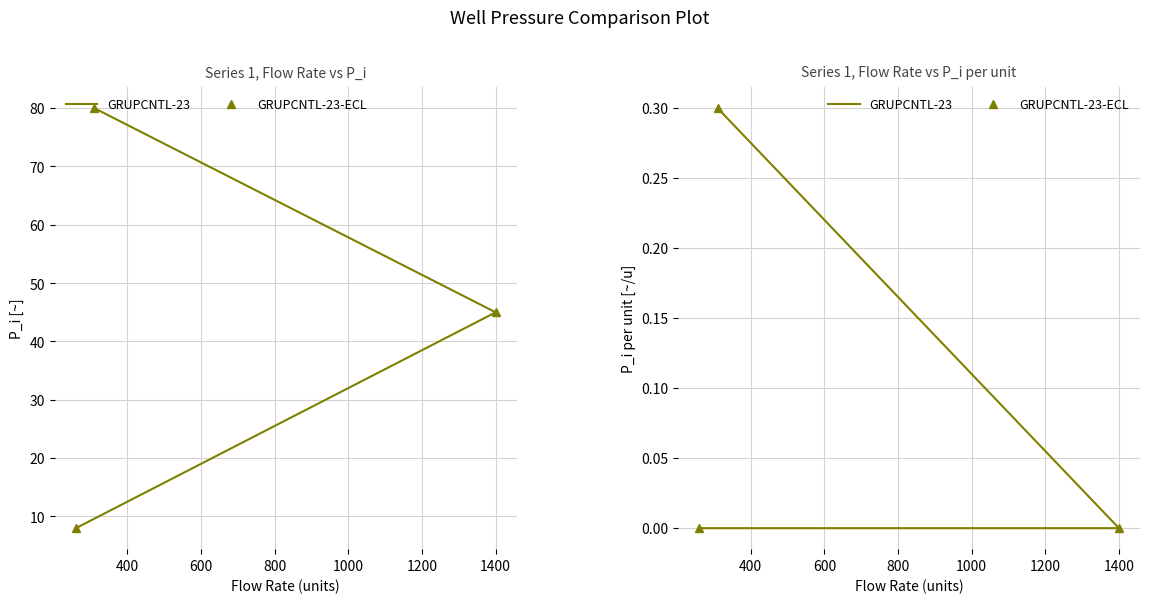

What is the sum of all GRUPCNTL-23-ECL values?

0.3